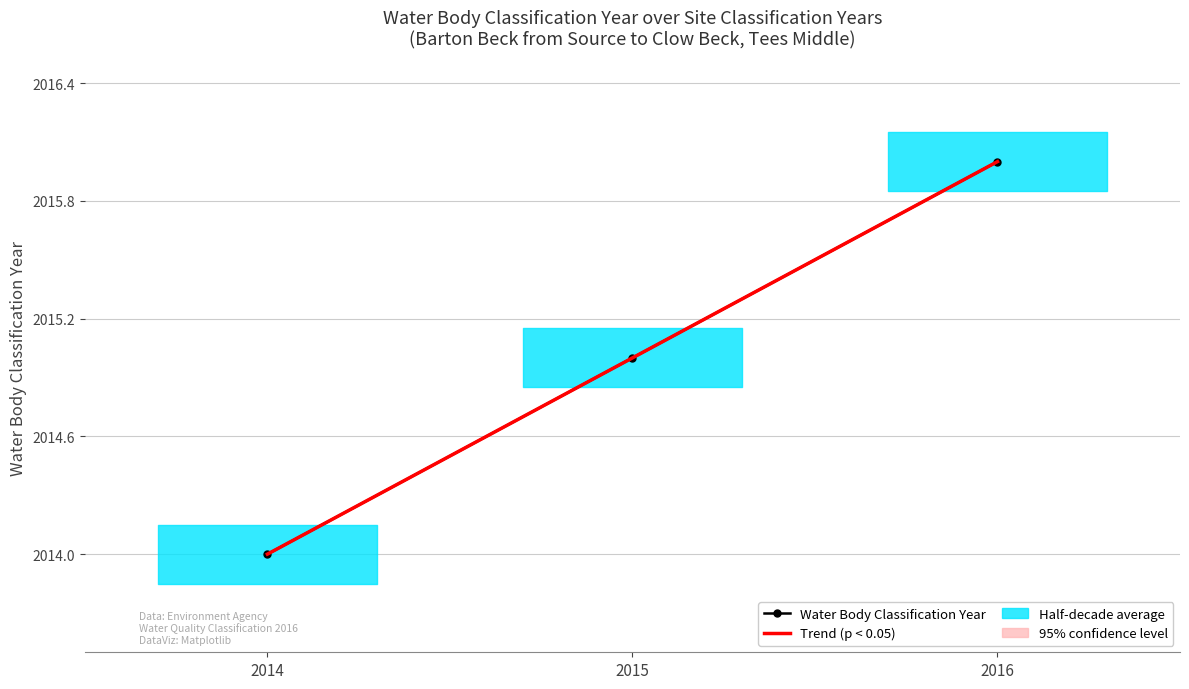

List the series in order of their peak value, lowest first.

Trend (p < 0.05), Water Body Classification Year